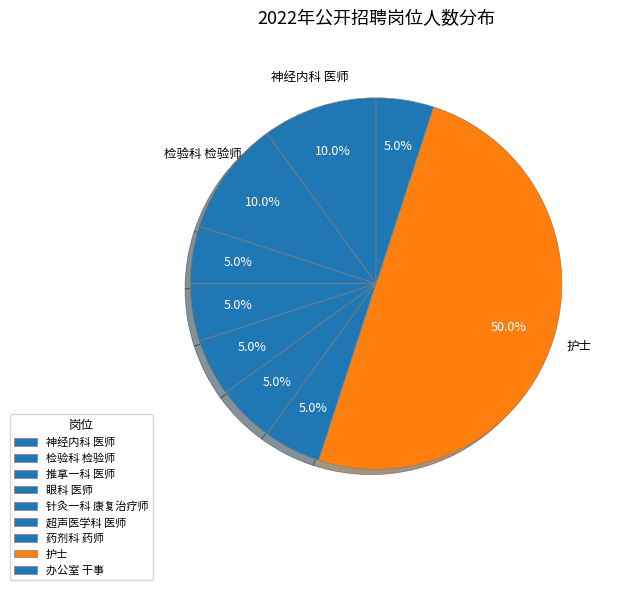

To the nearest percent, what is the combined percentage of 神经内科 医师 and 眼科 医师?

15%